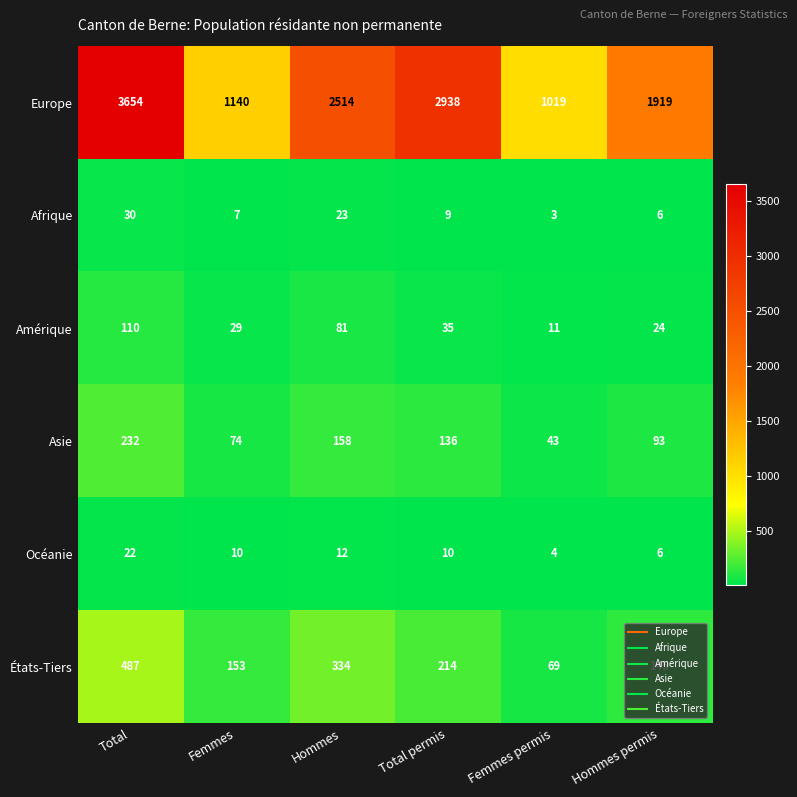

What is the sum of the Afrique values at Femmes permis and Hommes permis?

9